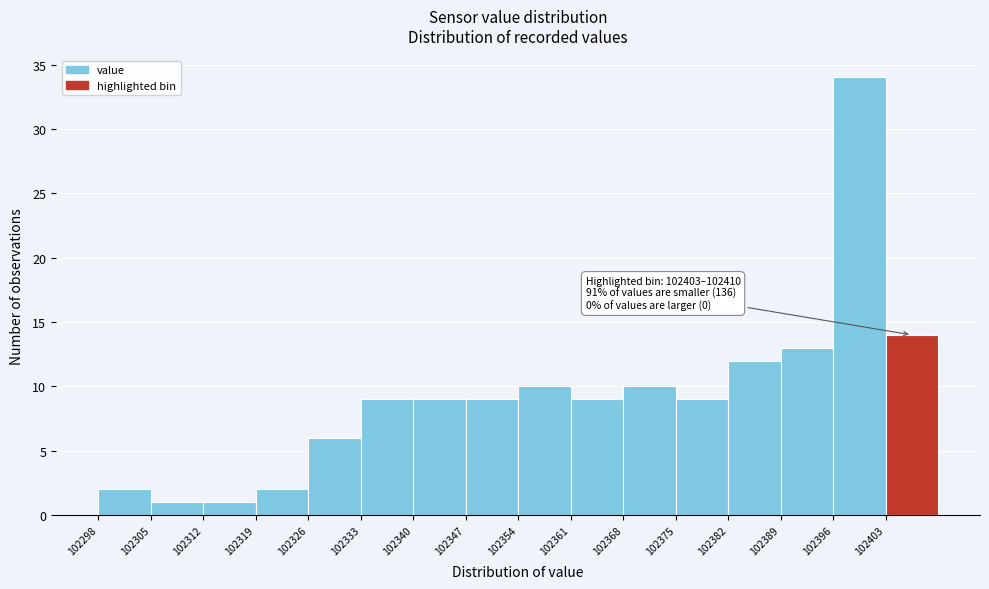

Over which range of the x-axis is the bar tallest?

102396 to 102403